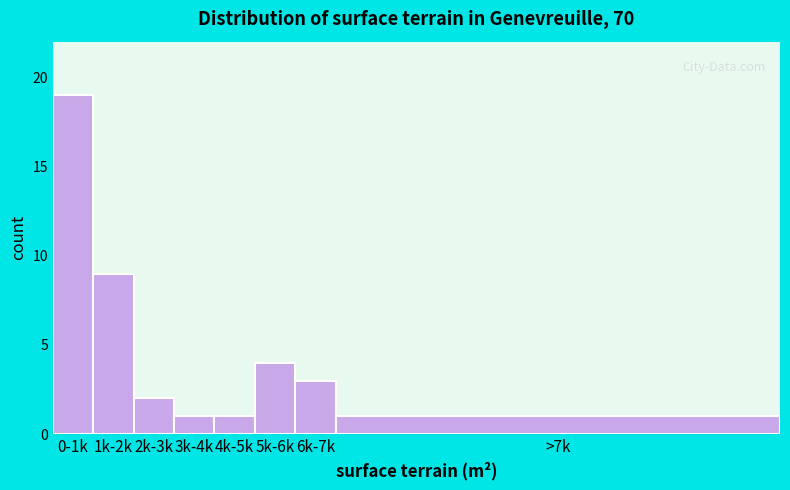

Reading left to right, transcribe all the data shown in this chart.

0-1k=19	1k-2k=9	2k-3k=2	3k-4k=1	4k-5k=1	5k-6k=4	6k-7k=3	>7k=1